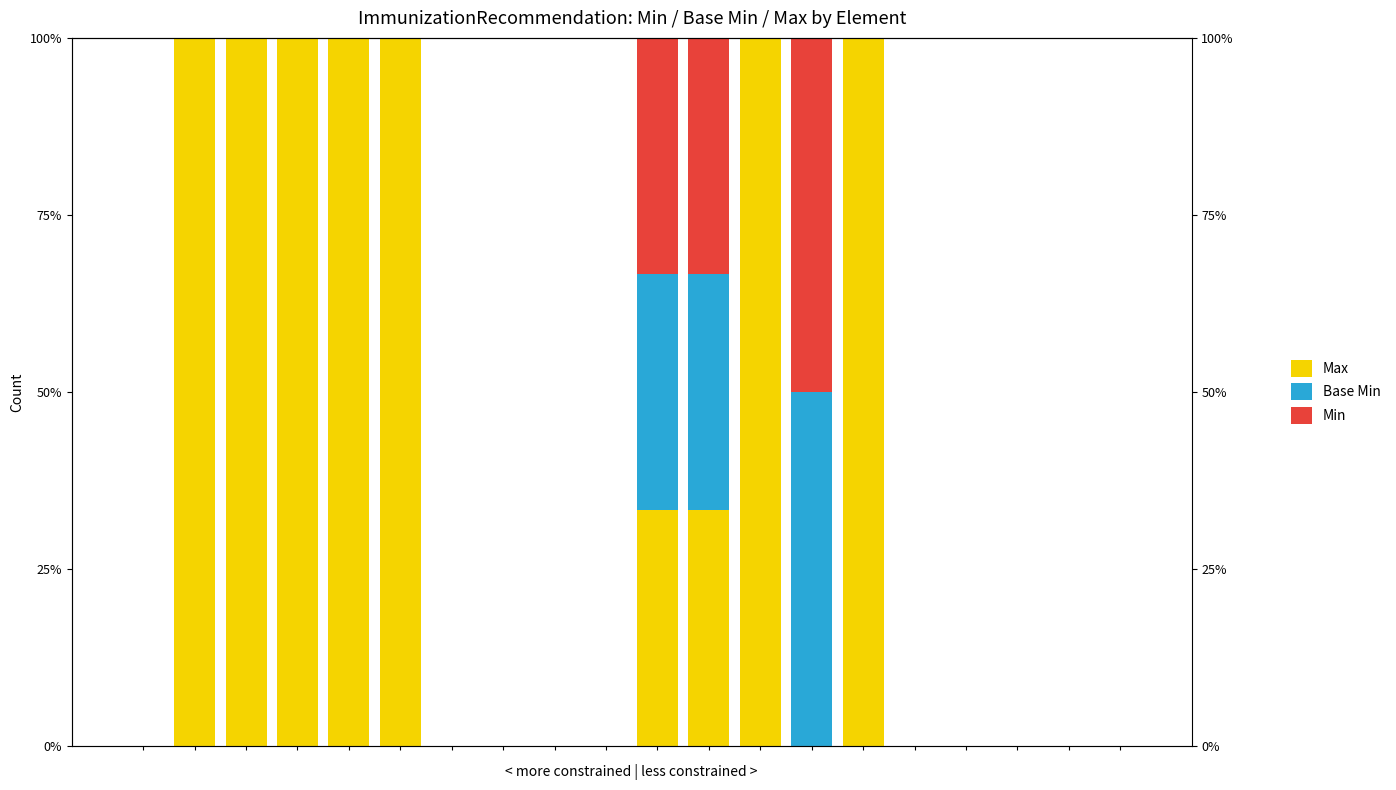

How many data points in Max are above 0?

9